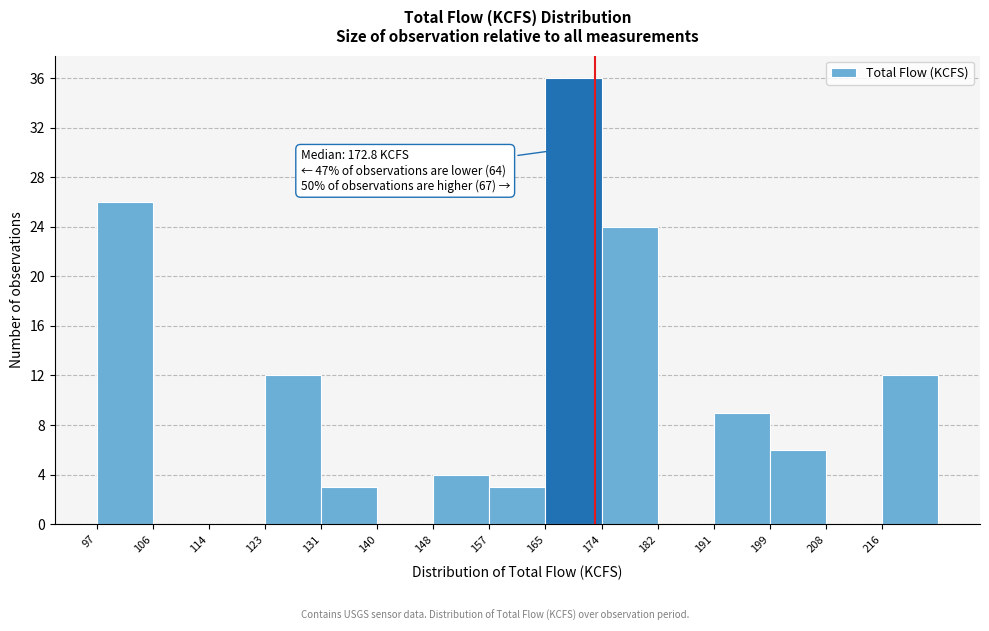

Which range on the x-axis has the tallest bar?

165.3 to 173.8